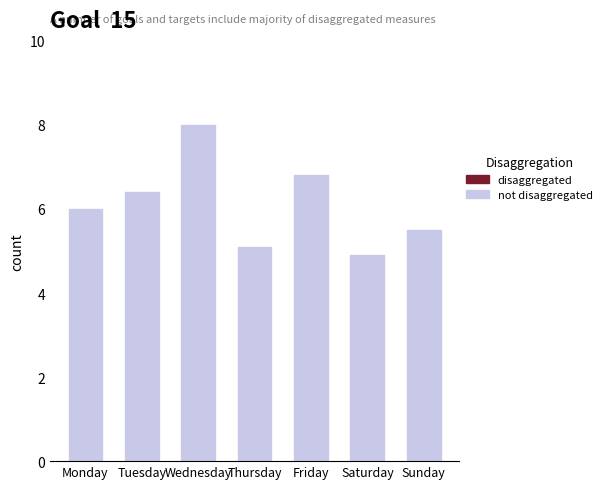

List the labels in order of value, smallest first.

Saturday, Thursday, Sunday, Monday, Tuesday, Friday, Wednesday